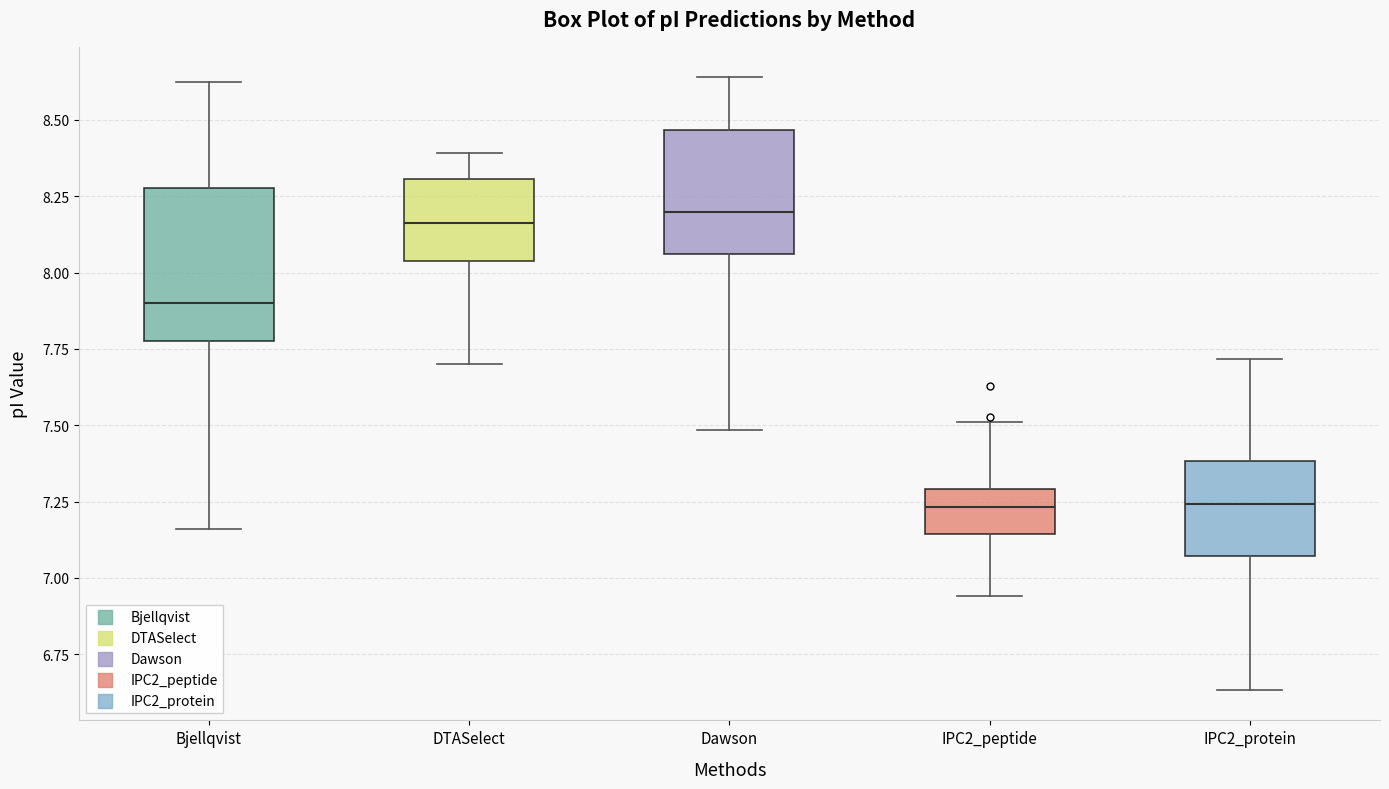

Where is the lower edge of the box for IPC2_peptide on the y-axis? The values are not printed on the chart, so give them approximately, as read against the axis.

7.15